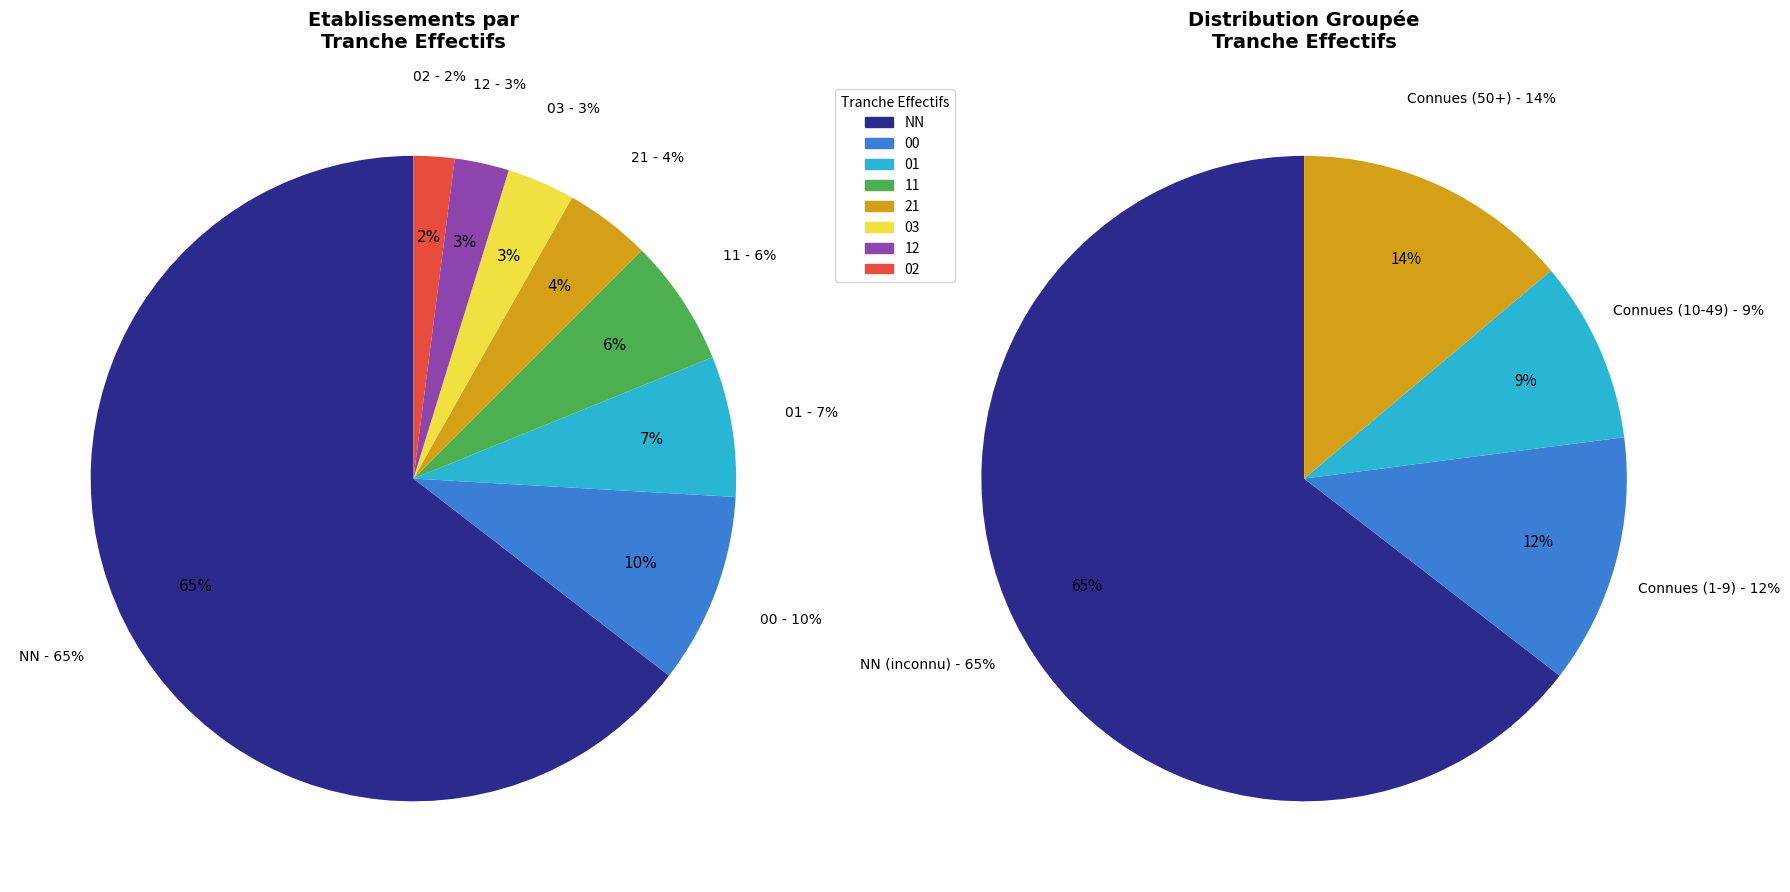

What portion of the pie excludes 12?

97.3%